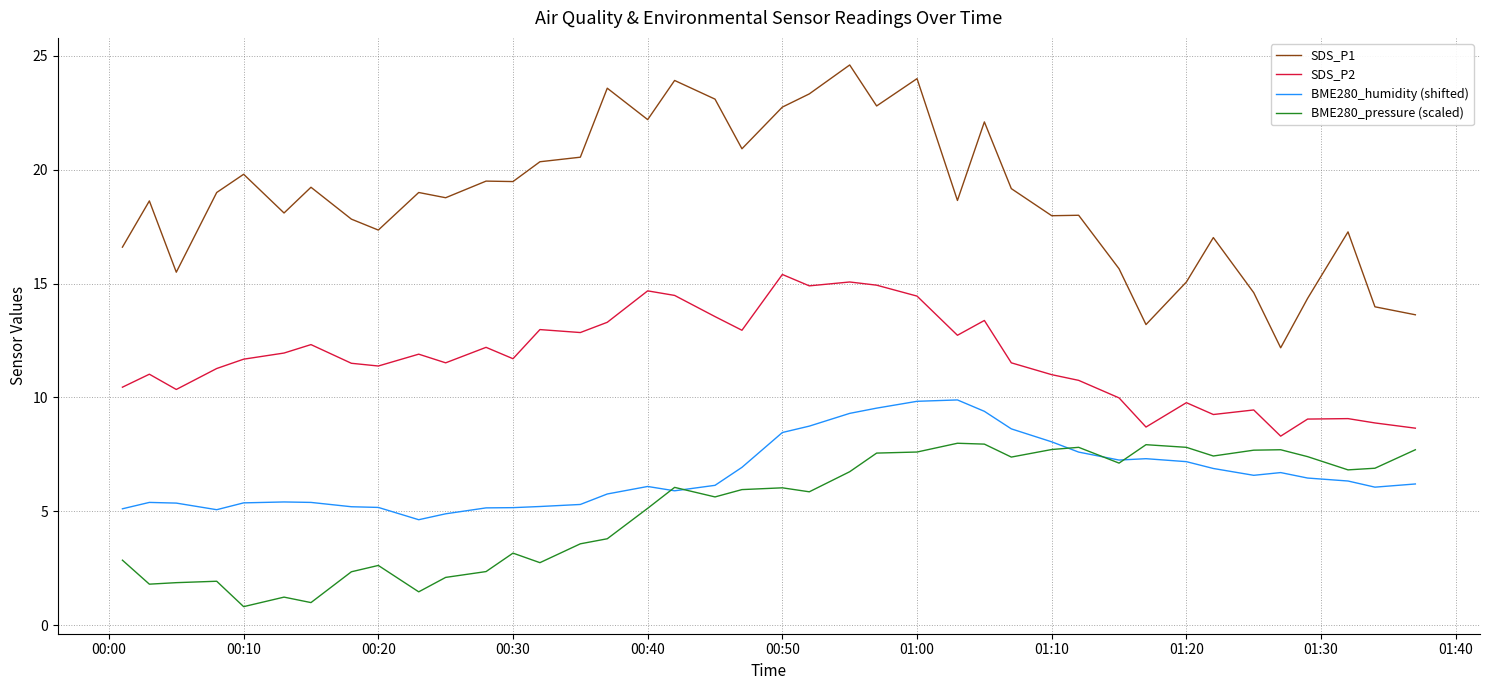

True or false: SDS_P1 and BME280_humidity (shifted) intersect in this chart.

False